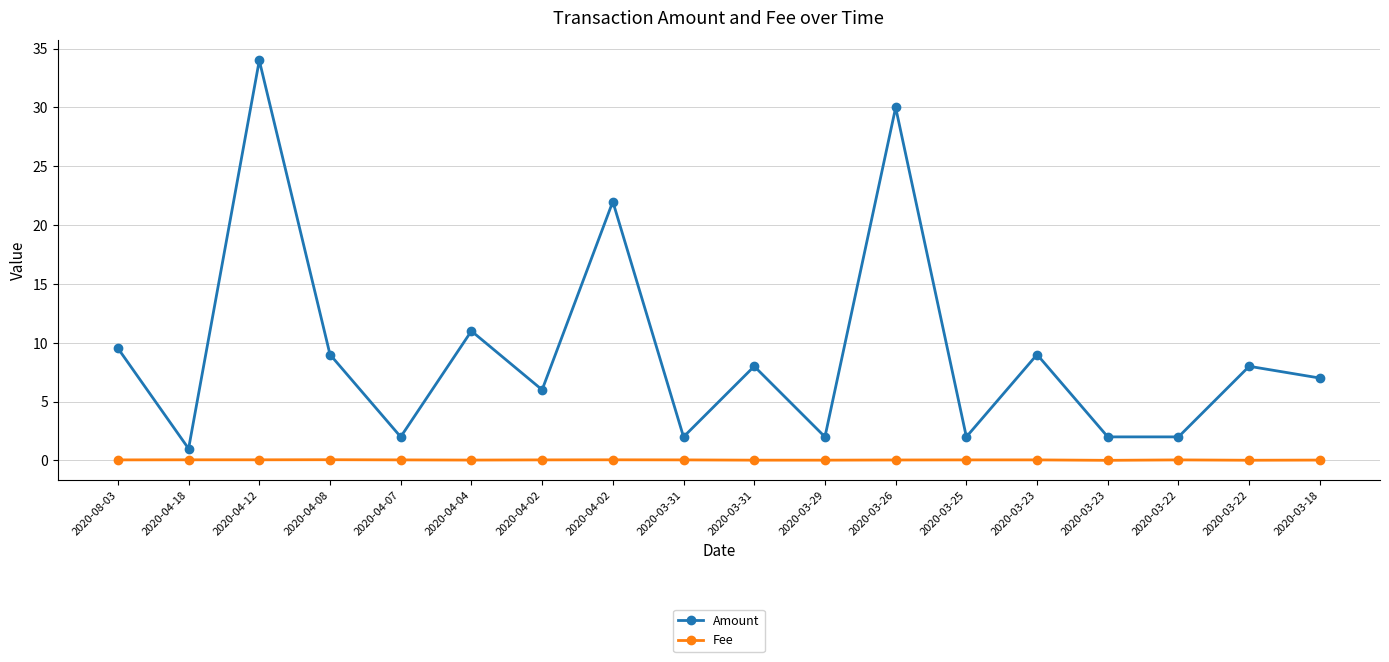

Reading left to right, transcribe all the data shown in this chart.

Amount: 2020-08-03=9.5	2020-04-18=1.0	2020-04-12=34.0	2020-04-08=9.0	2020-04-07=2.0	2020-04-04=11.0	2020-04-02=6.0	2020-04-02=22.0	2020-03-31=2.0	2020-03-31=8.0	2020-03-29=2.0	2020-03-26=30.0	2020-03-25=2.0	2020-03-23=9.0	2020-03-23=2.0	2020-03-22=2.0	2020-03-22=8.0	2020-03-18=7.0
Fee: 2020-08-03=0.0	2020-04-18=0.1	2020-04-12=0.1	2020-04-08=0.1	2020-04-07=0.0	2020-04-04=0.0	2020-04-02=0.0	2020-04-02=0.1	2020-03-31=0.0	2020-03-31=0.0	2020-03-29=0.0	2020-03-26=0.0	2020-03-25=0.0	2020-03-23=0.0	2020-03-23=0.0	2020-03-22=0.0	2020-03-22=0.0	2020-03-18=0.0